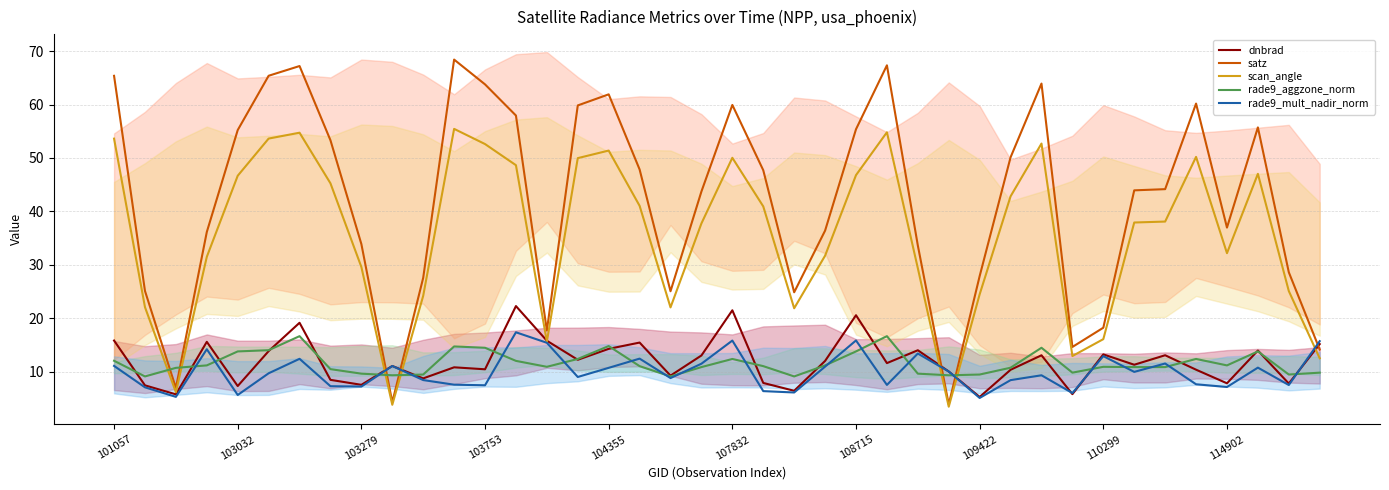

Which series has the widest spread of values?

satz